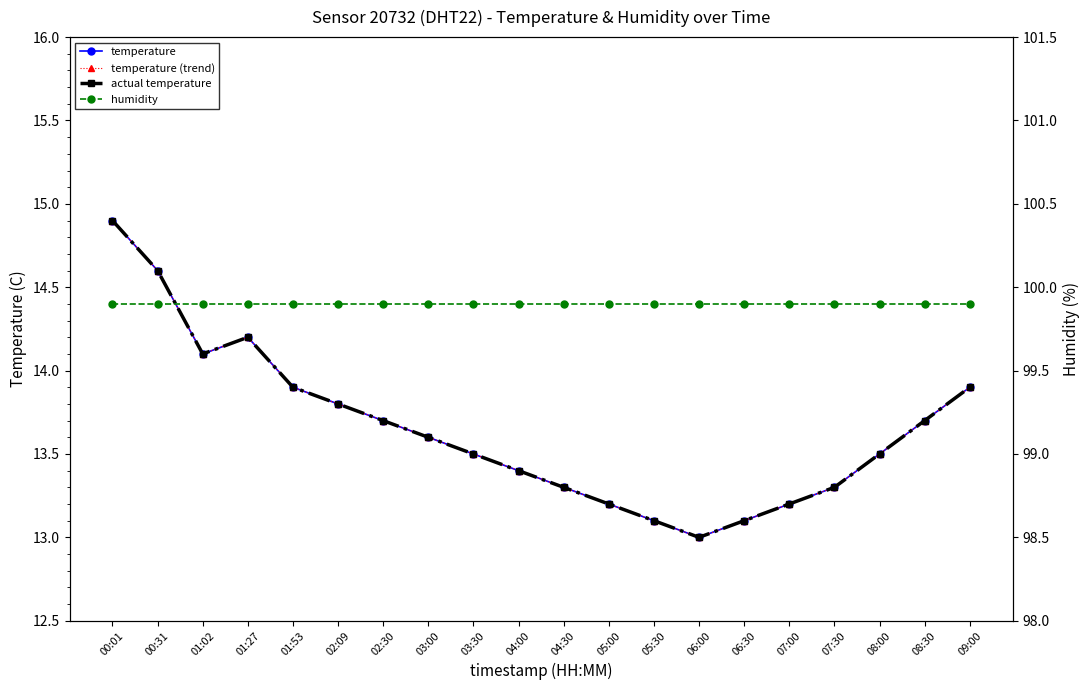

True or false: temperature and temperature (trend) cross at least once.

False